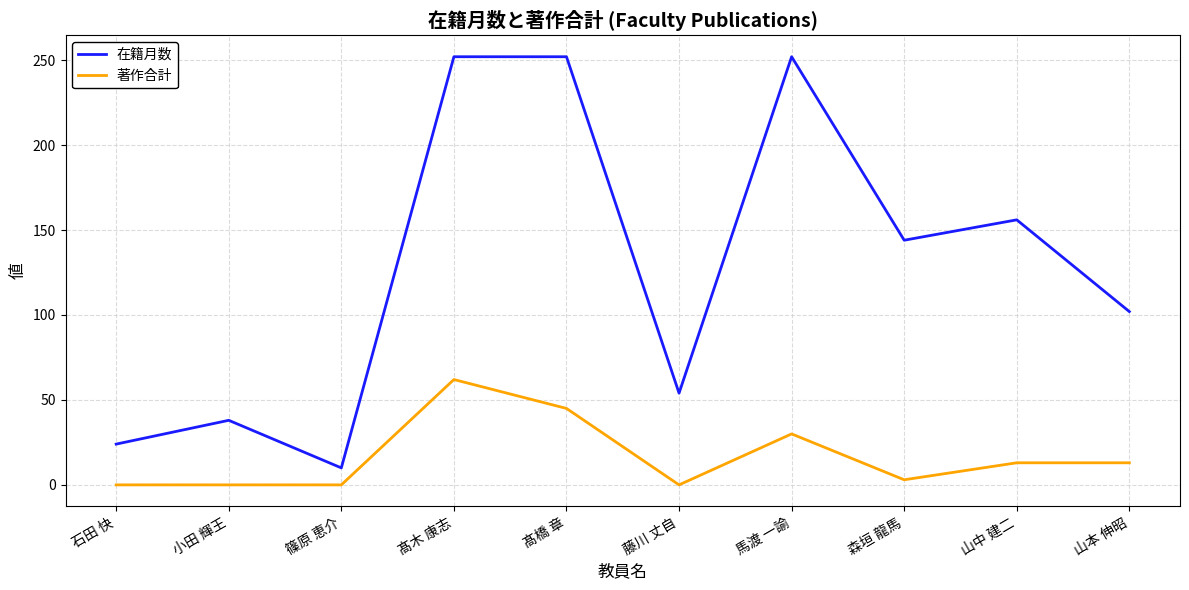

At which label does 在籍月数 reach its minimum?

篠原 恵介